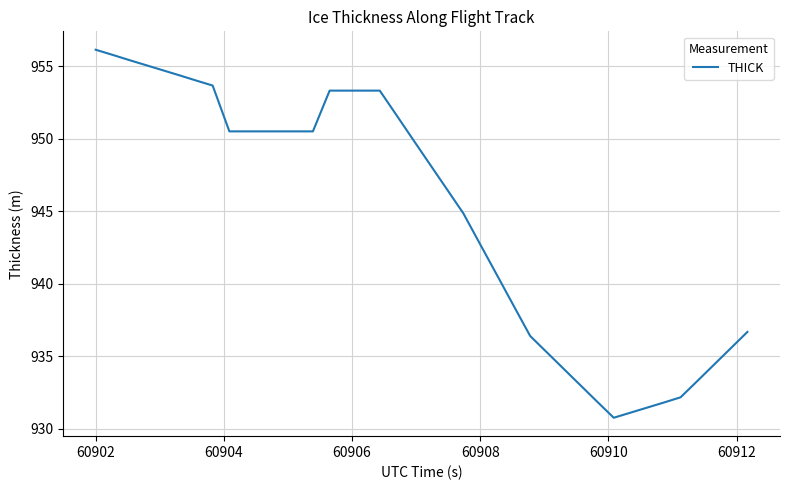

How many values exceed 949?

20